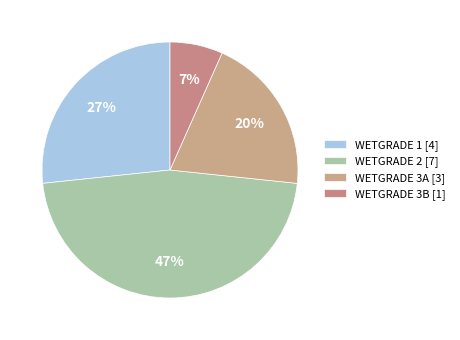

To the nearest percent, what percentage of the pie is WETGRADE 3A?

20%